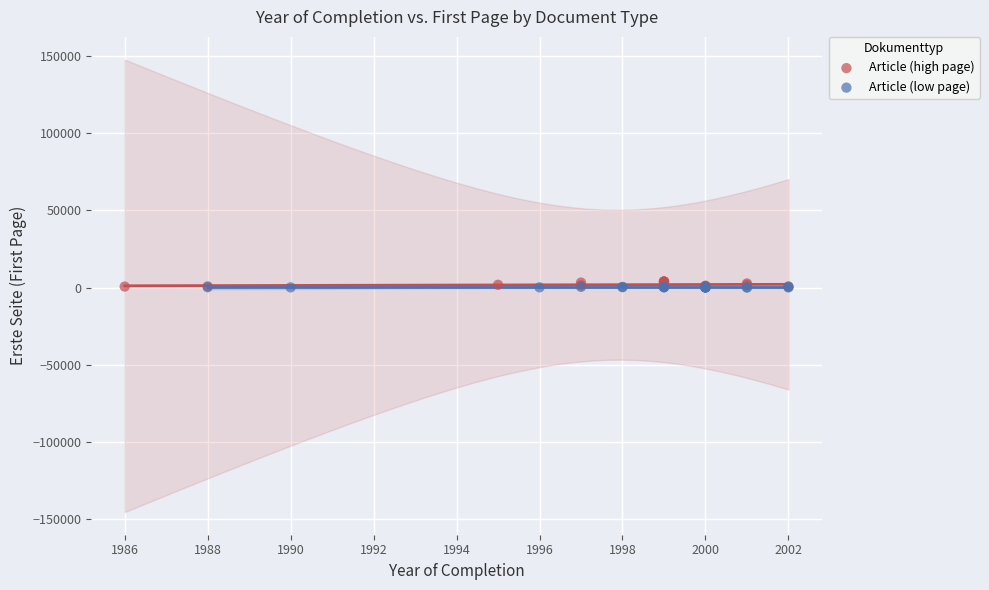

Which series has the widest spread of Y values?

Article (high page)